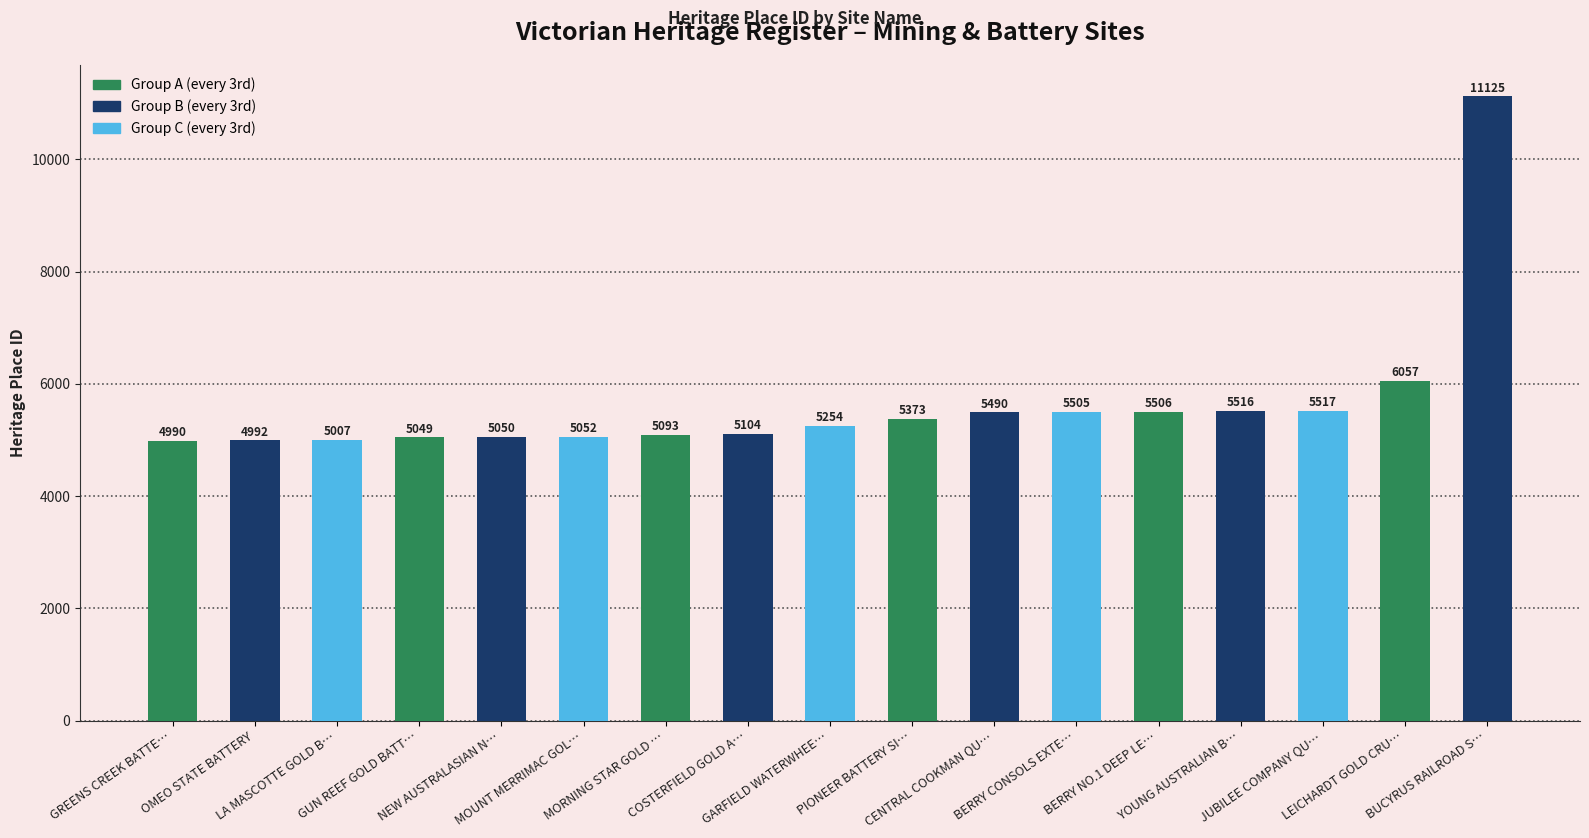

Does the chart contain any negative values?

No